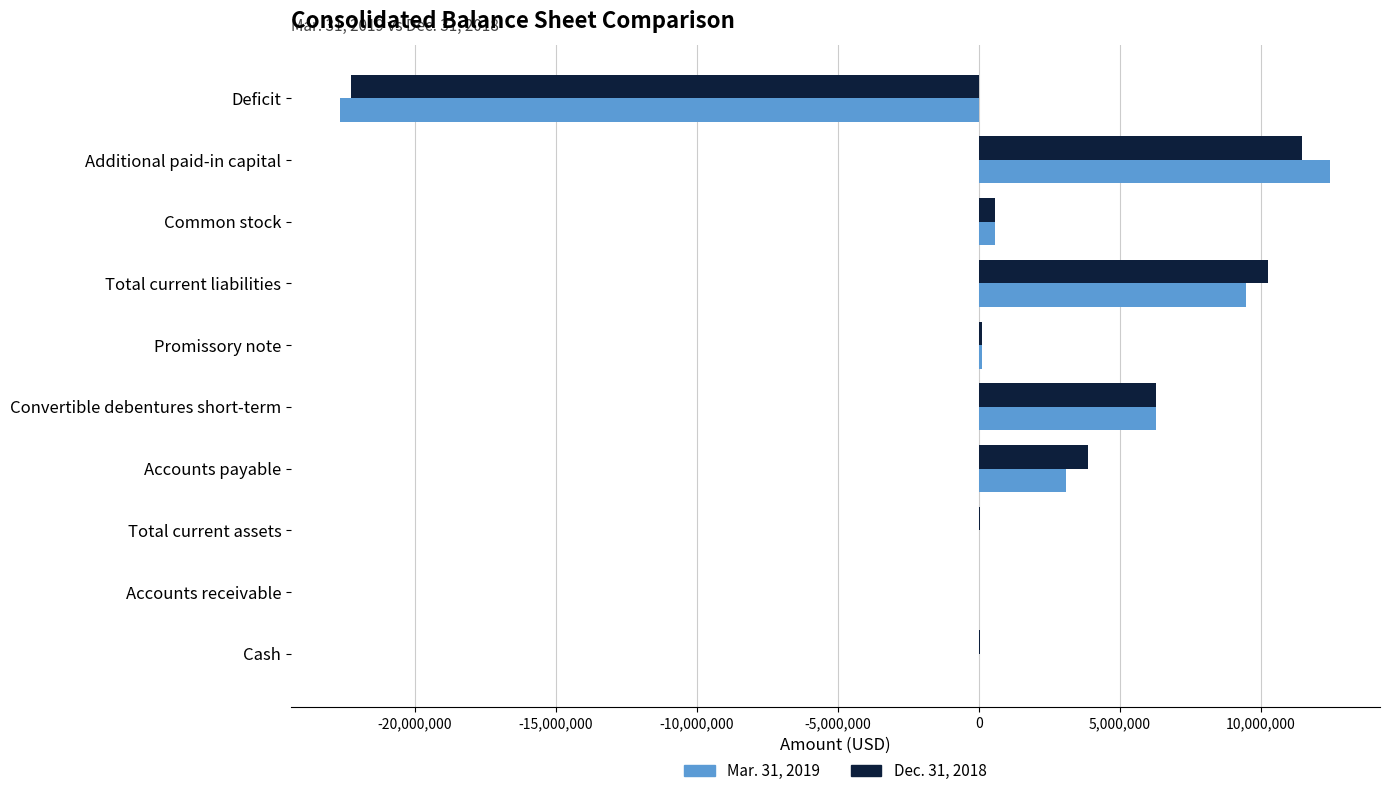

The value of Mar. 31, 2019 at Additional paid-in capital is 16812833. True or false?

False